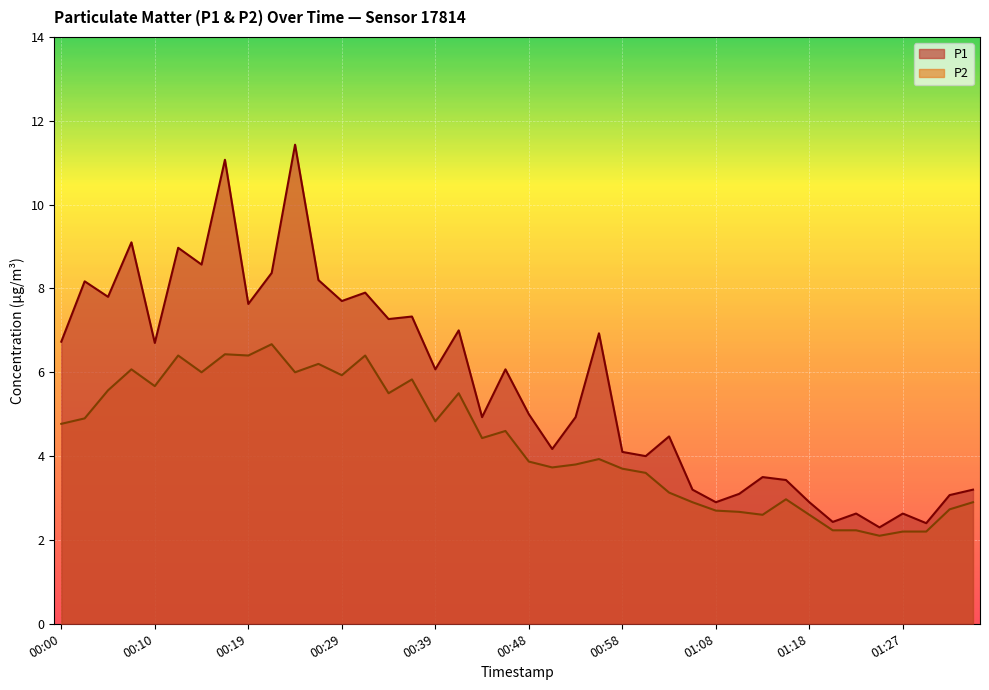

What is the spread (max minus min) of values at 00:58?

0.4